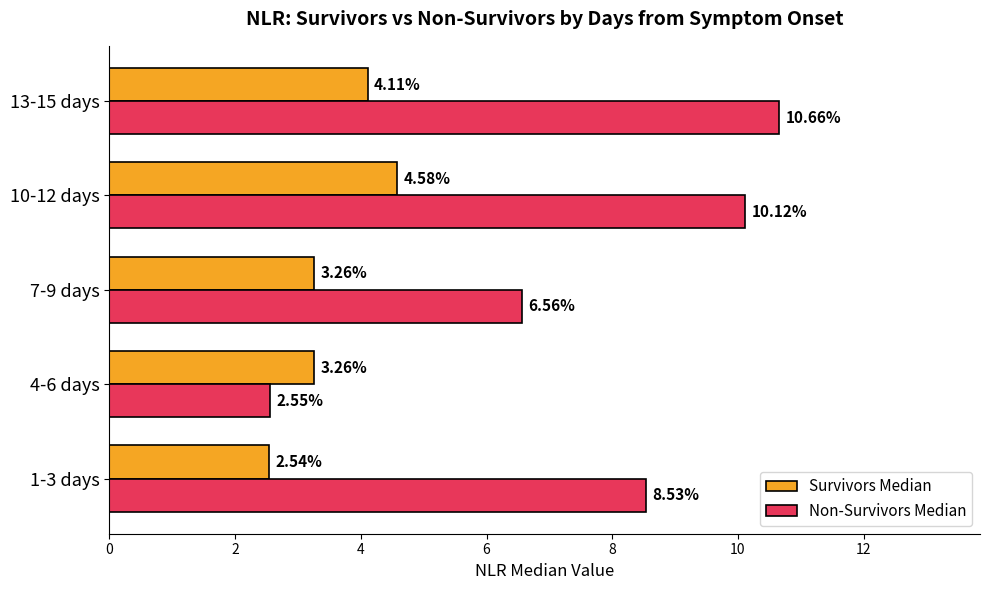

Which series has the widest spread of values?

Non-Survivors Median